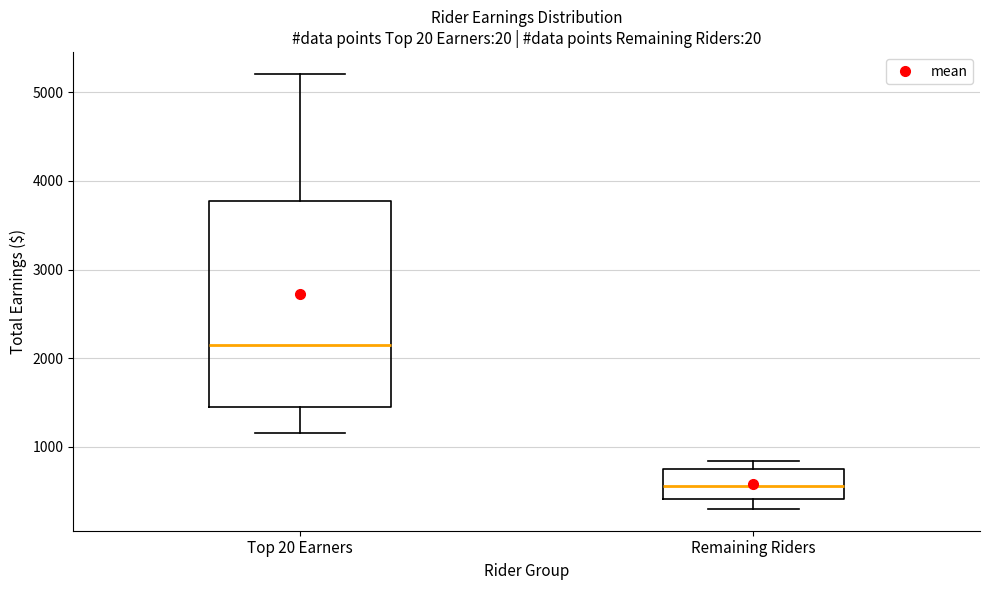

Comparing the boxes themselves (not the whiskers), which one is the tallest?

Top 20 Earners